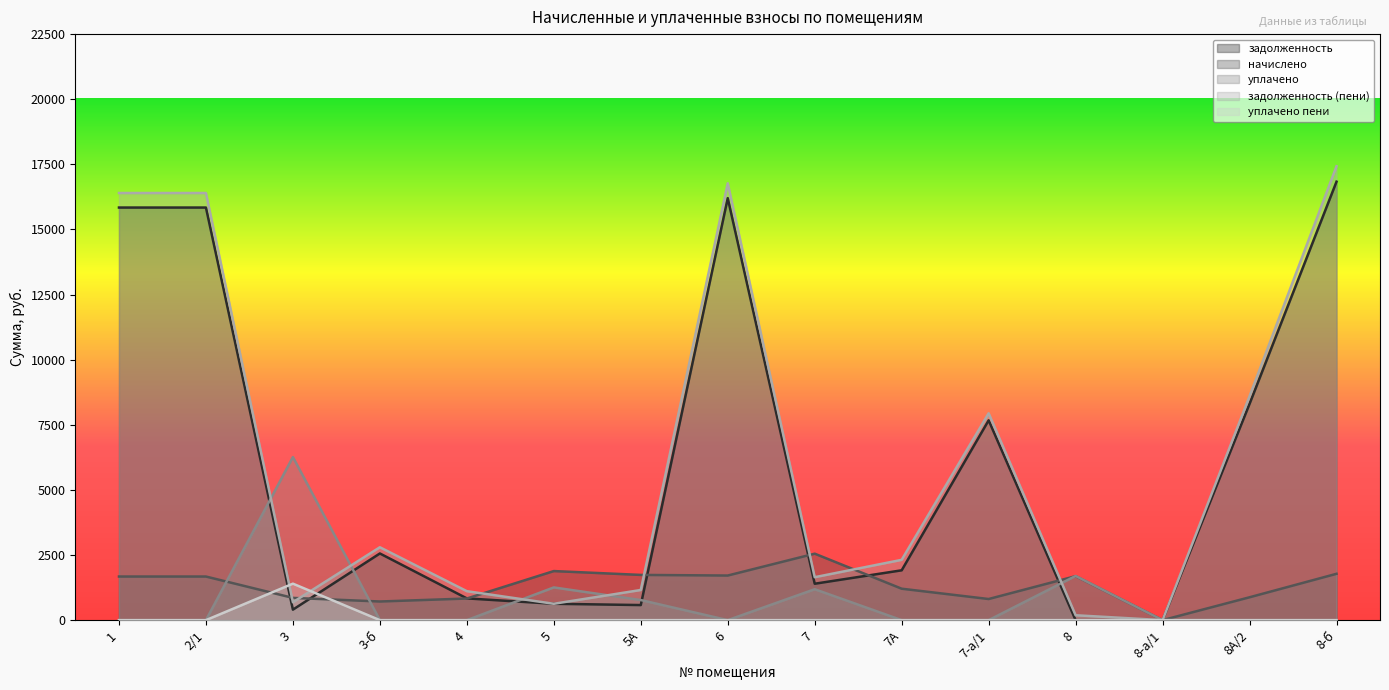

List the labels in order of уплачено пени value, largest first.

3, 8, 1, 2/1, 3-б, 4, 5, 5А, 6, 7, 7А, 7-а/1, 8-а/1, 8А/2, 8-б